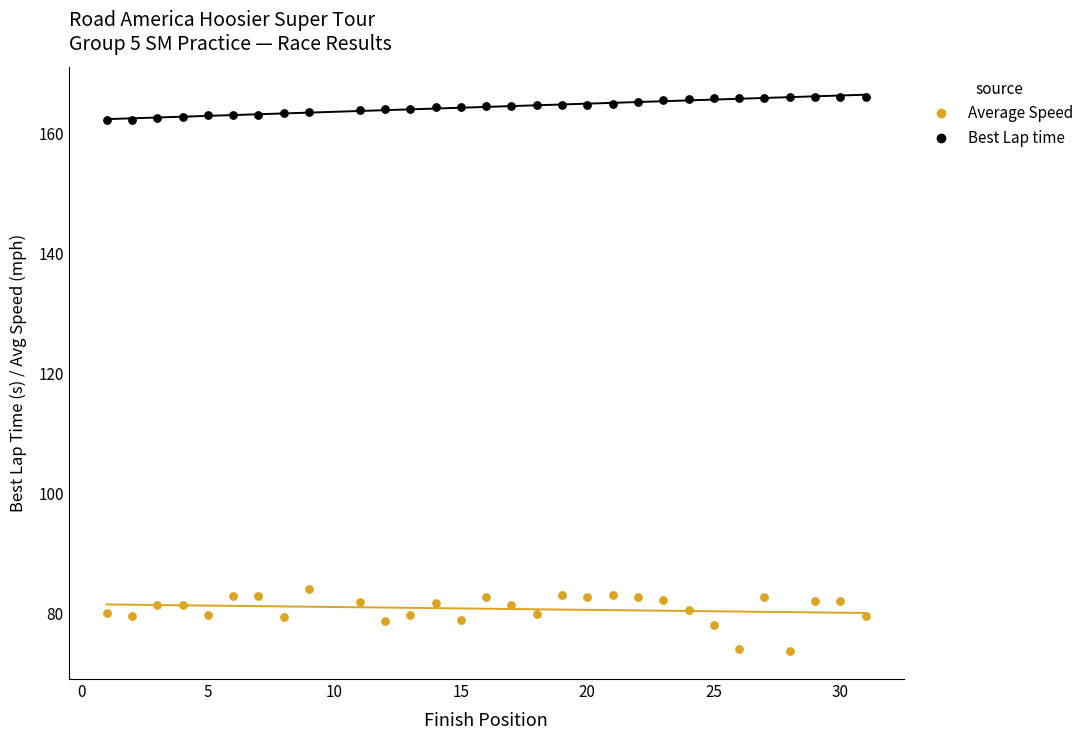

What is the X range (max minus min) for the scatter plot?

30.0